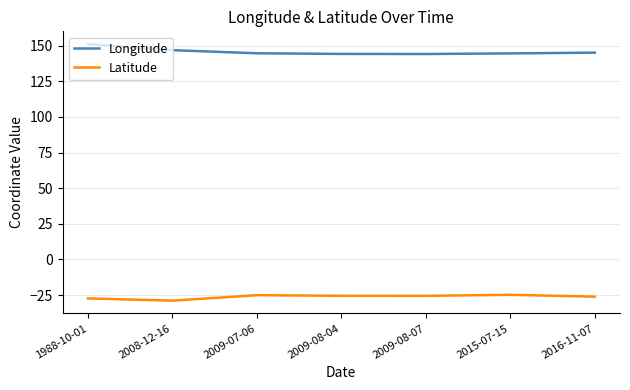

What is the maximum value for Latitude?

-24.9